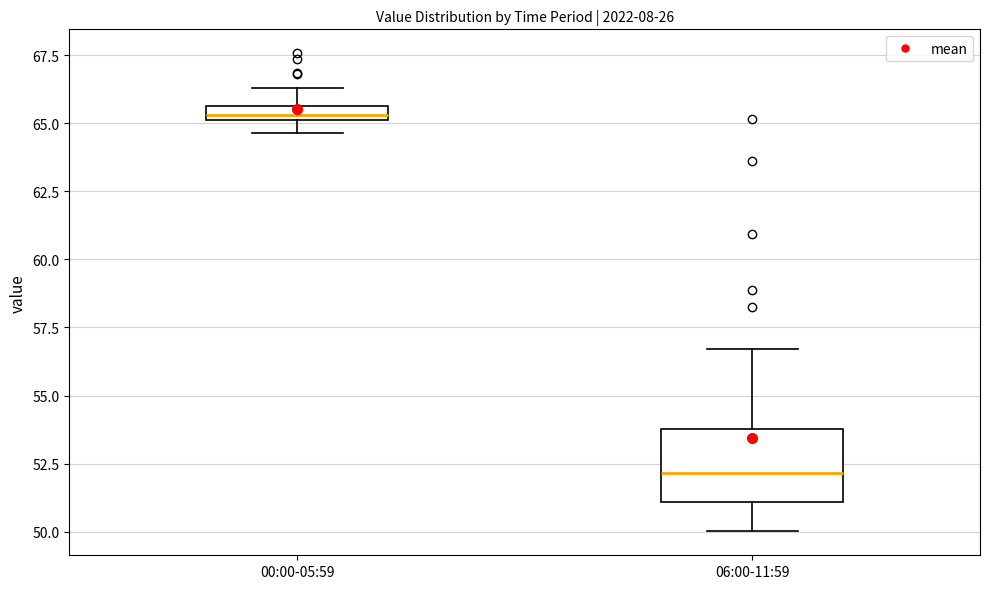

Which box's median line is the lowest?

06:00-11:59